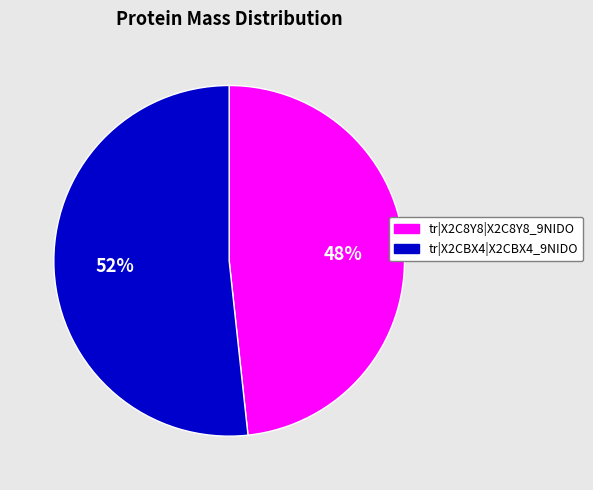

To the nearest percent, what percentage of the pie is tr|X2C8Y8|X2C8Y8_9NIDO?

48%